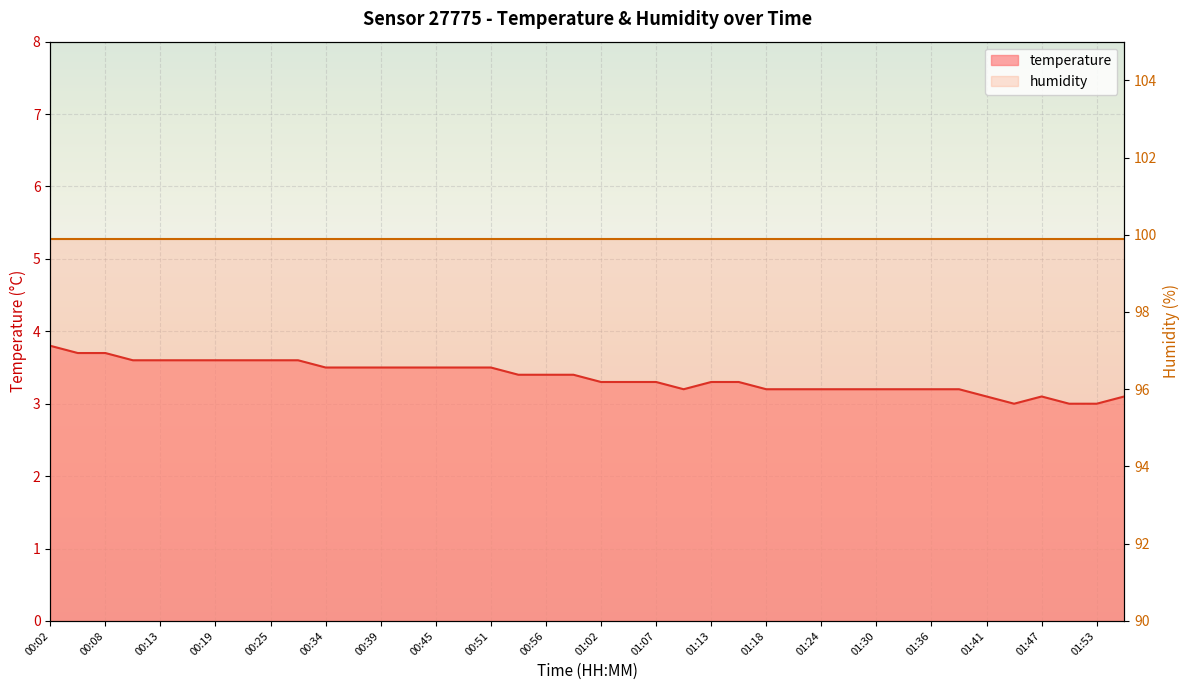

How many values exceed 3?

37